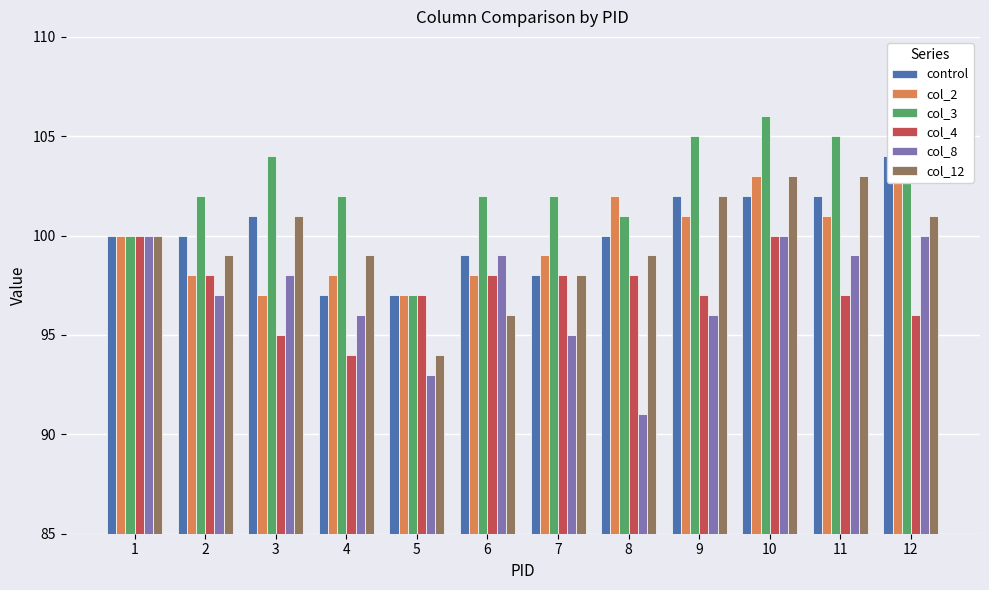

Is it true that col_2 equals 25 at 2?

False